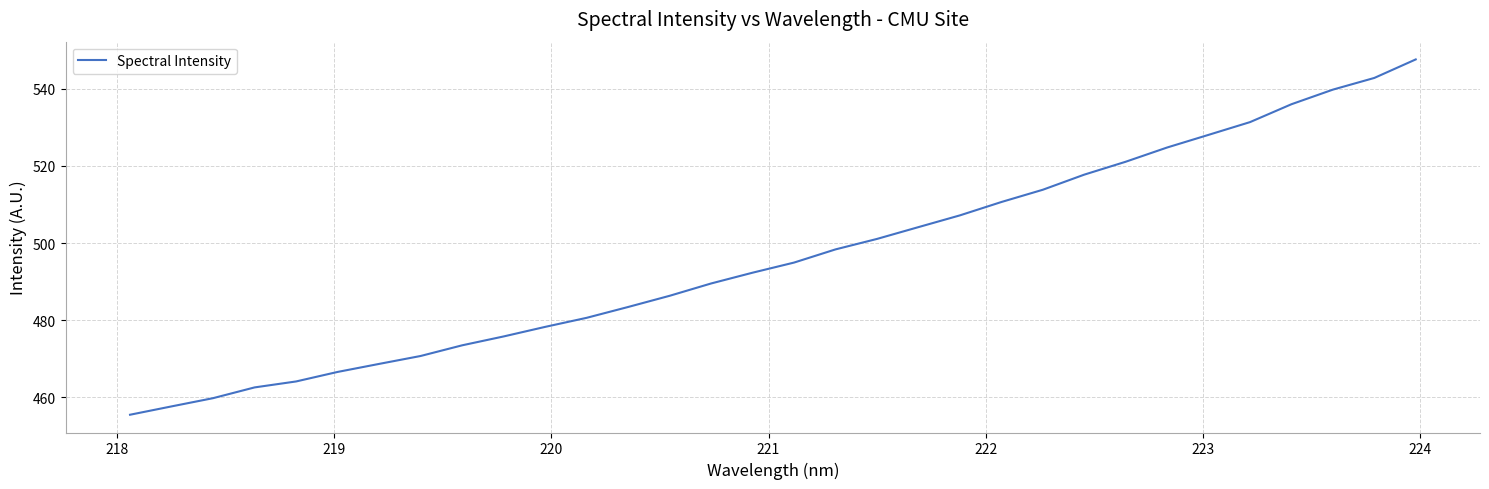

What is the smallest value displayed?

455.5